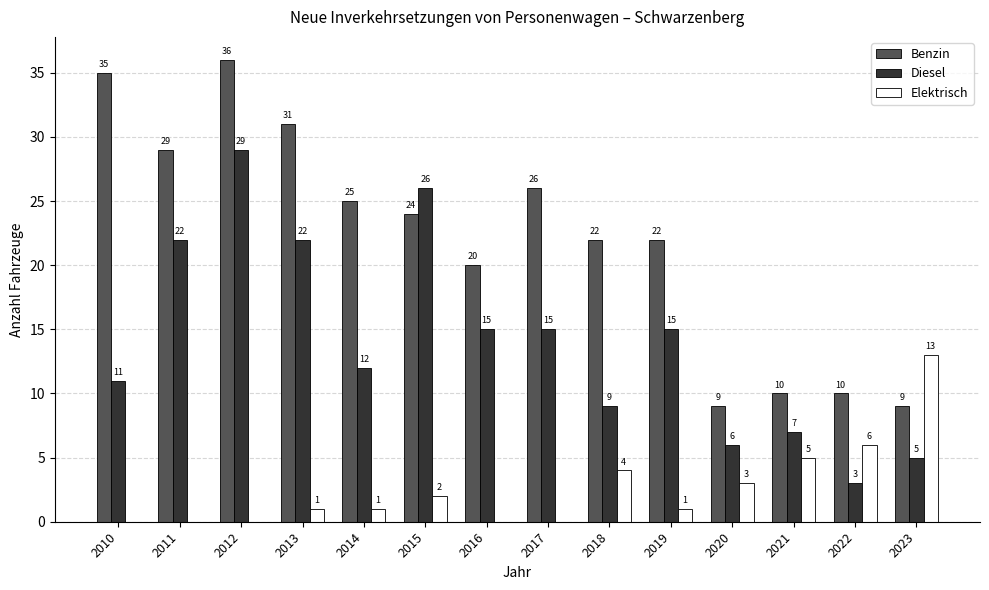

Is the value of Diesel at 2010 greater than the value of Elektrisch at 2013?

Yes